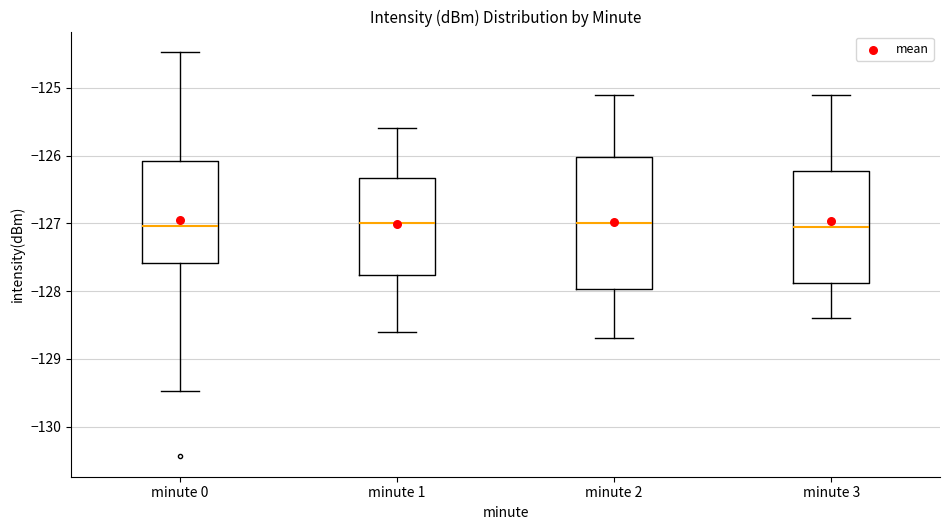

Reading left to right, transcribe this box plot: for each box, give where its median line is, the range the box spans, and where its two whiskers end, as read against the y-axis. The values are not printed on the chart, so give them approximately, as read against the axis.

minute 0: median -127.0, box -127.6 to -126.1, whiskers -129.5 to -124.5
minute 1: median -127.0, box -127.8 to -126.3, whiskers -128.6 to -125.6
minute 2: median -127.0, box -128.0 to -126.0, whiskers -128.7 to -125.1
minute 3: median -127.0, box -127.9 to -126.2, whiskers -128.4 to -125.1